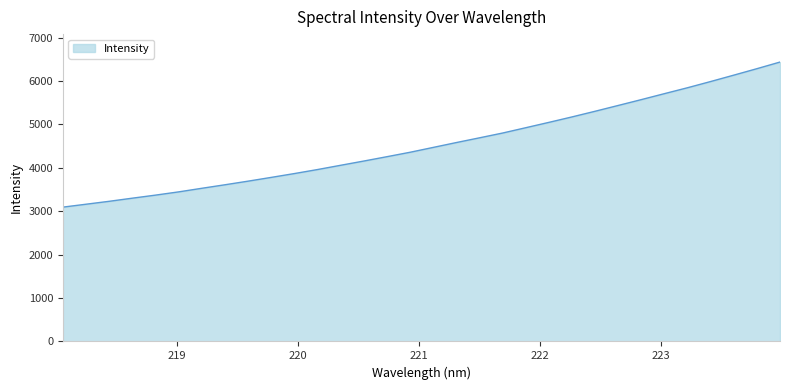

What is the minimum value shown in the chart?

3095.2